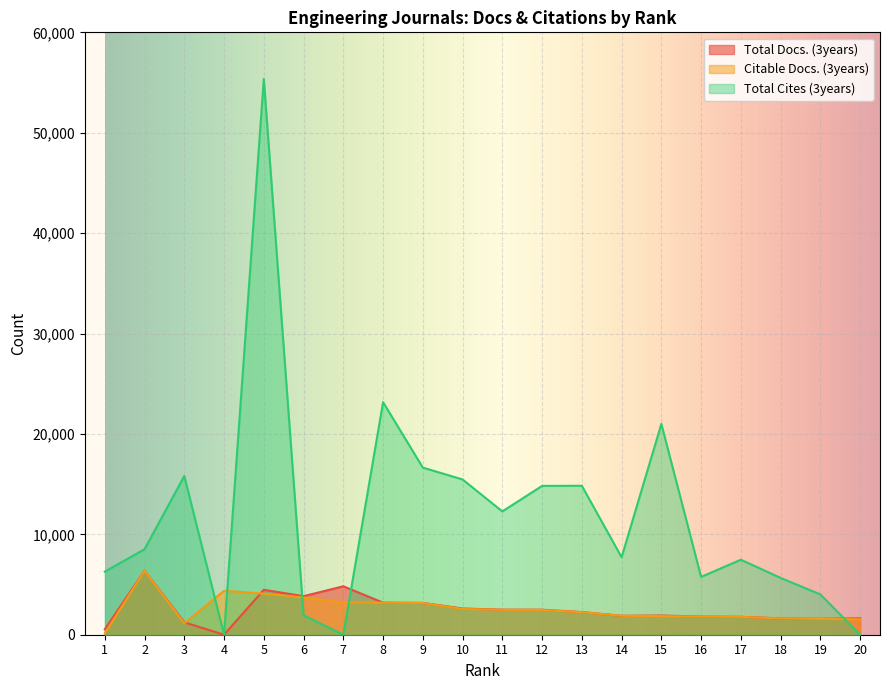

How many values in the Total Cites (3years) series exceed 8516?

9